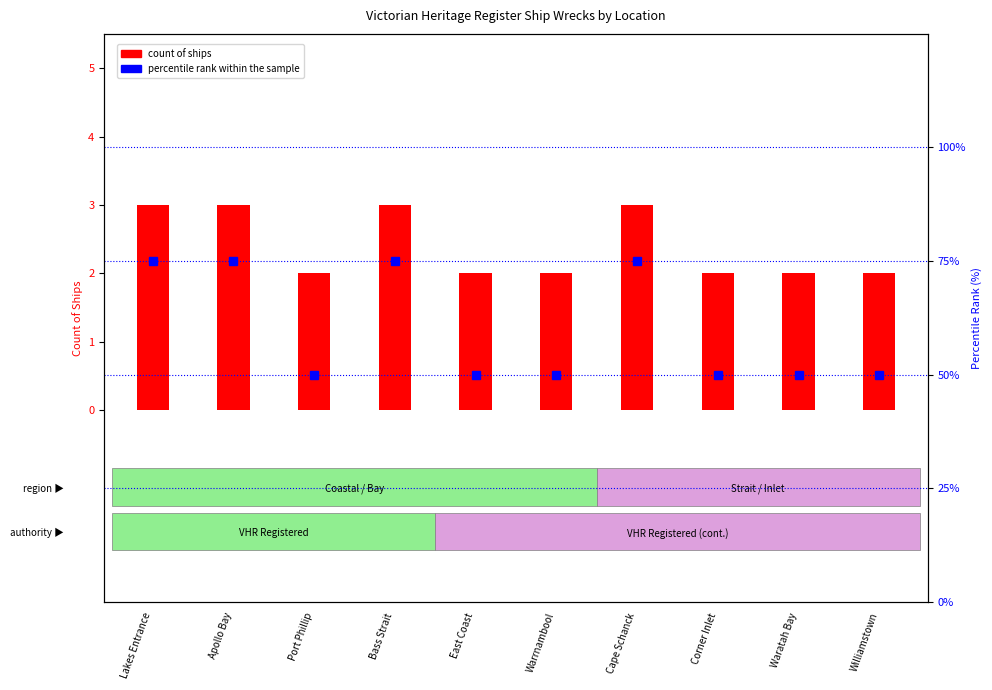

At which label is count of ships closest to 2?

Port Phillip